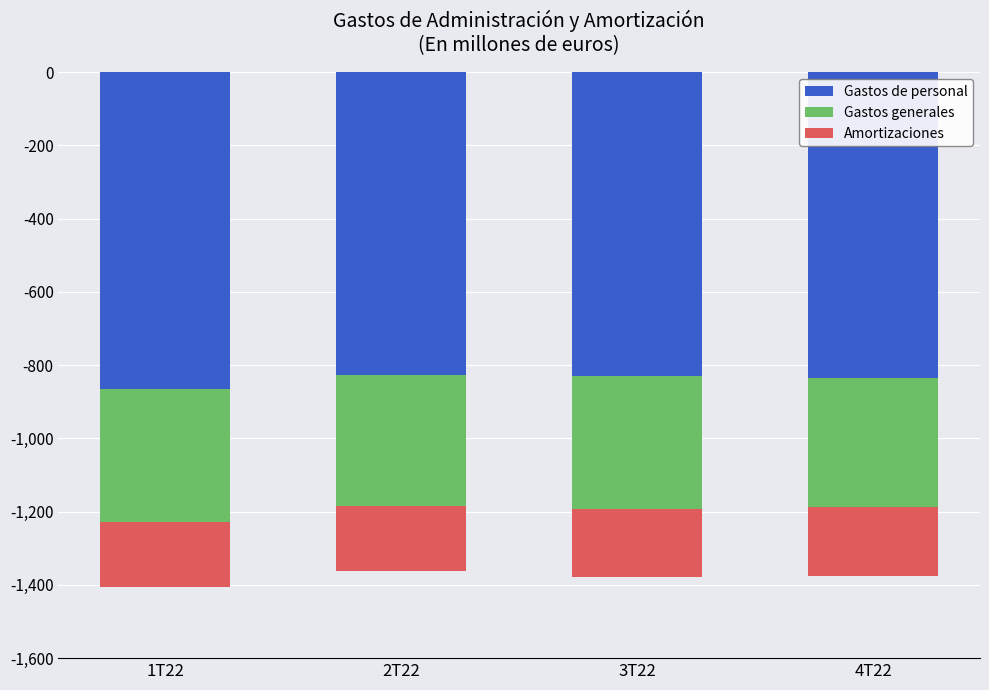

At which category is the sum across all series the highest?

2T22